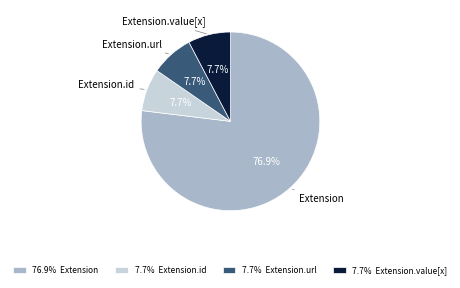

Do 7.7% Extension.value[x] and 7.7% Extension.url together represent more than half of the pie?

No